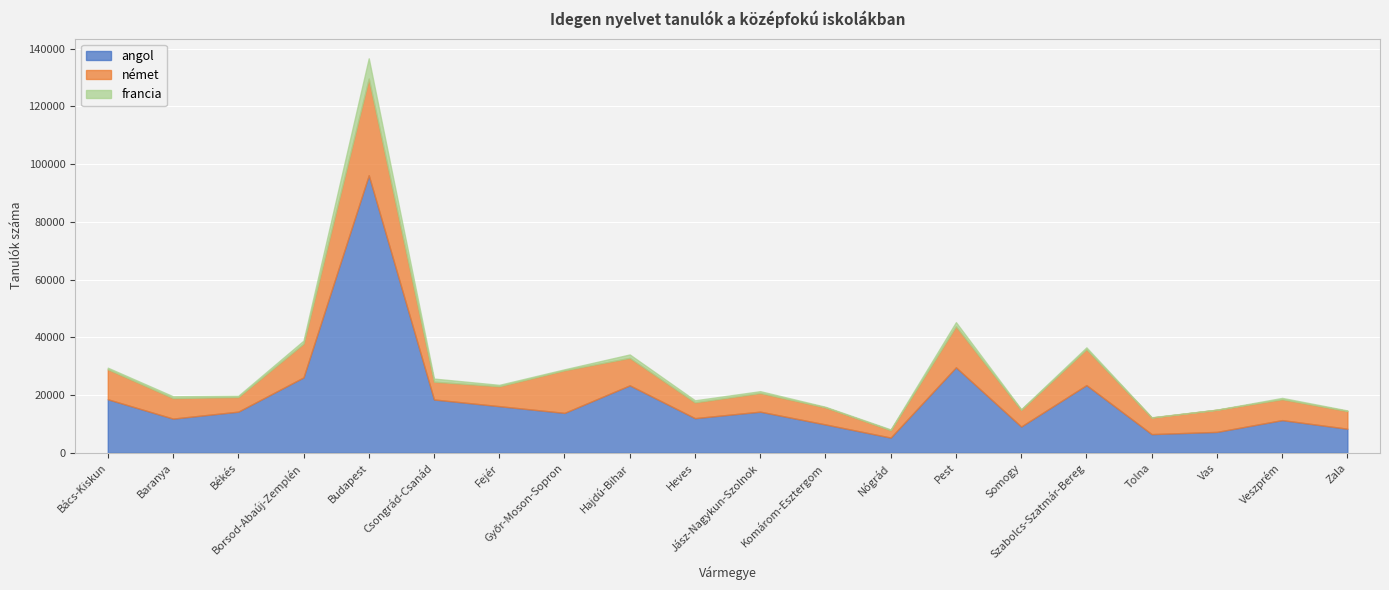

True or false: francia and német intersect in this chart.

False